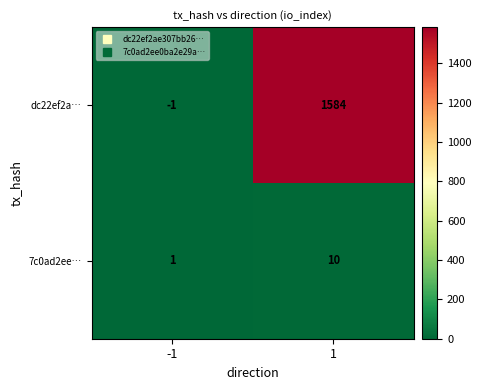

The dc22ef2a… series shows -1 at -1. True or false?

True